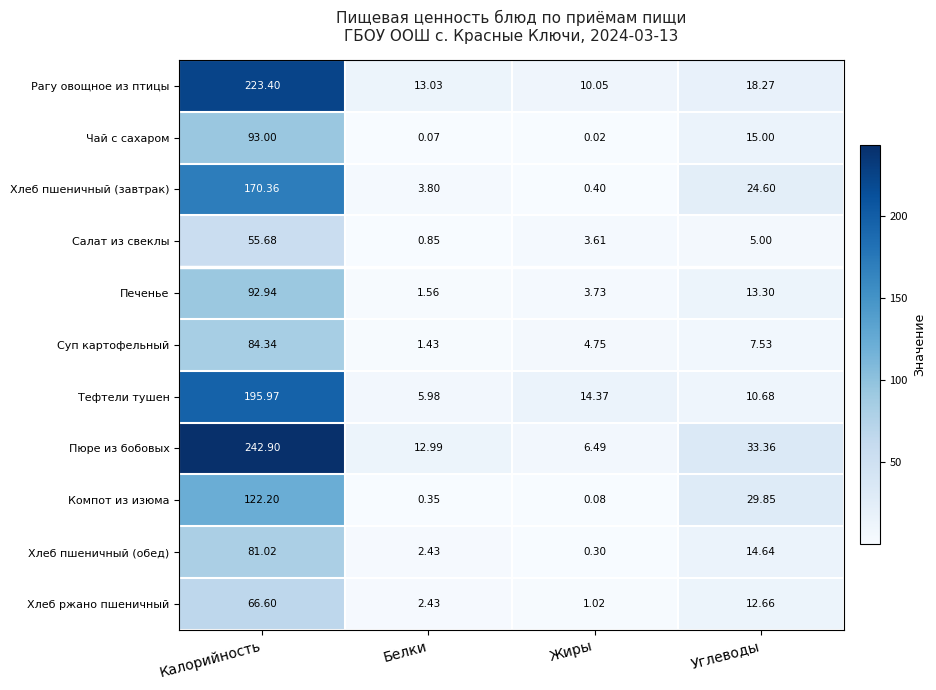

Which series has the largest total across all categories?

Пюре из бобовых